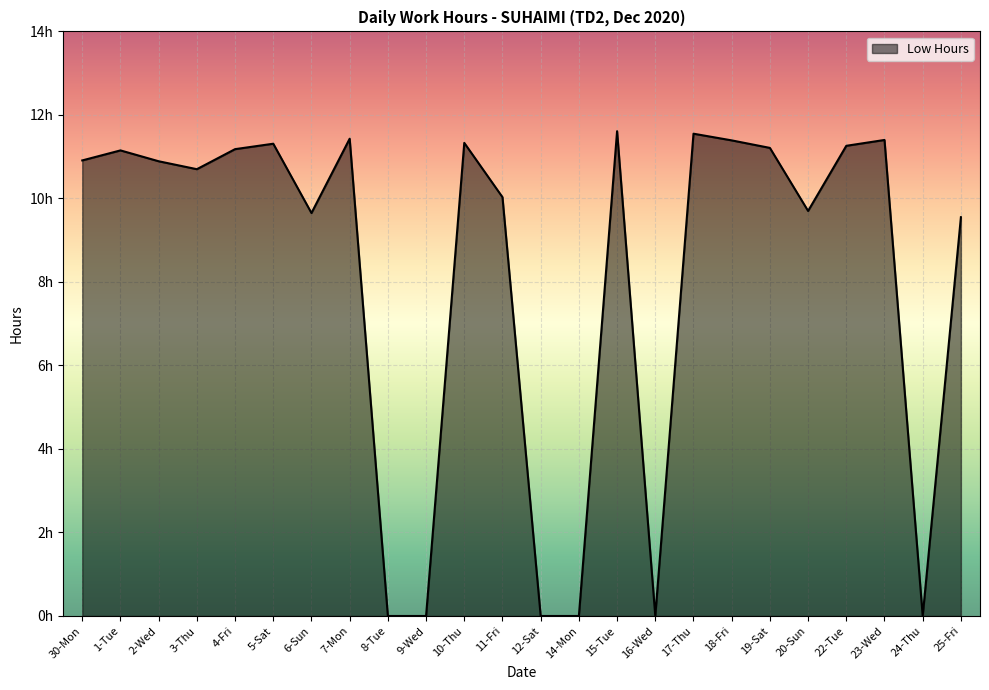

What is the change in value from 3-Thu to 12-Sat?

-10.7